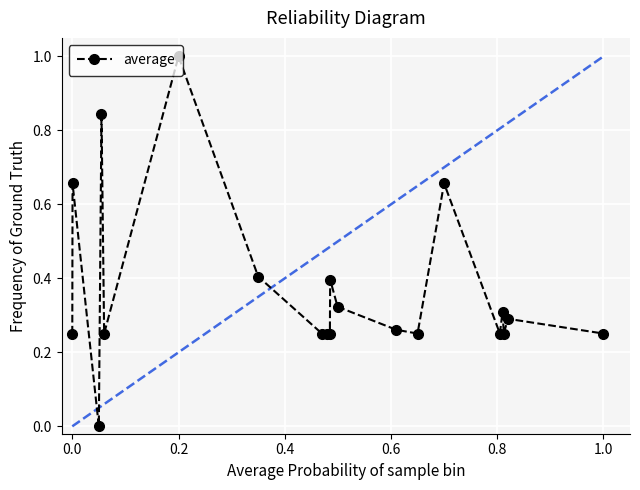

What is the maximum value shown in the chart?

1.0